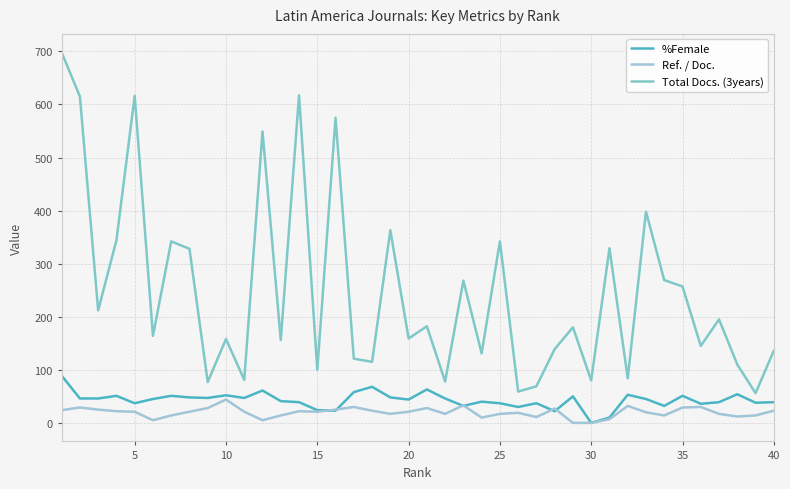

How many lines are shown in the chart?

3